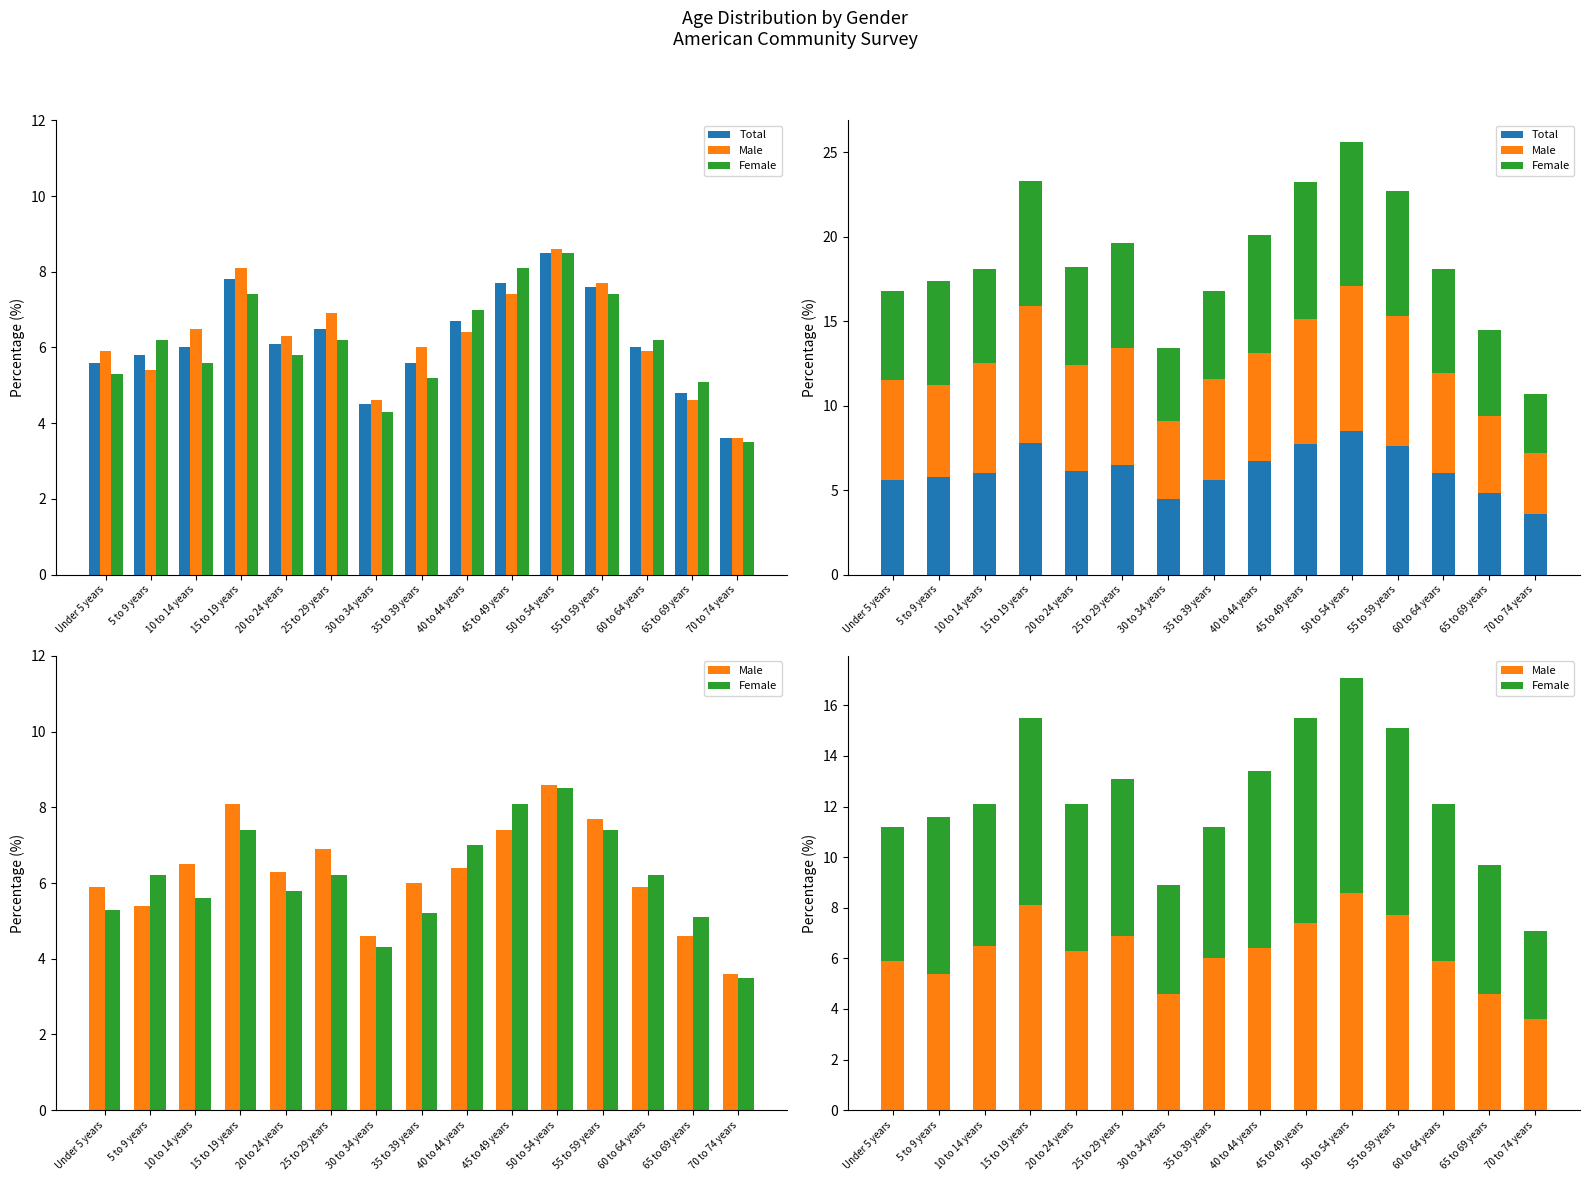

List the series in order of their peak value, lowest first.

Total, Female, Male